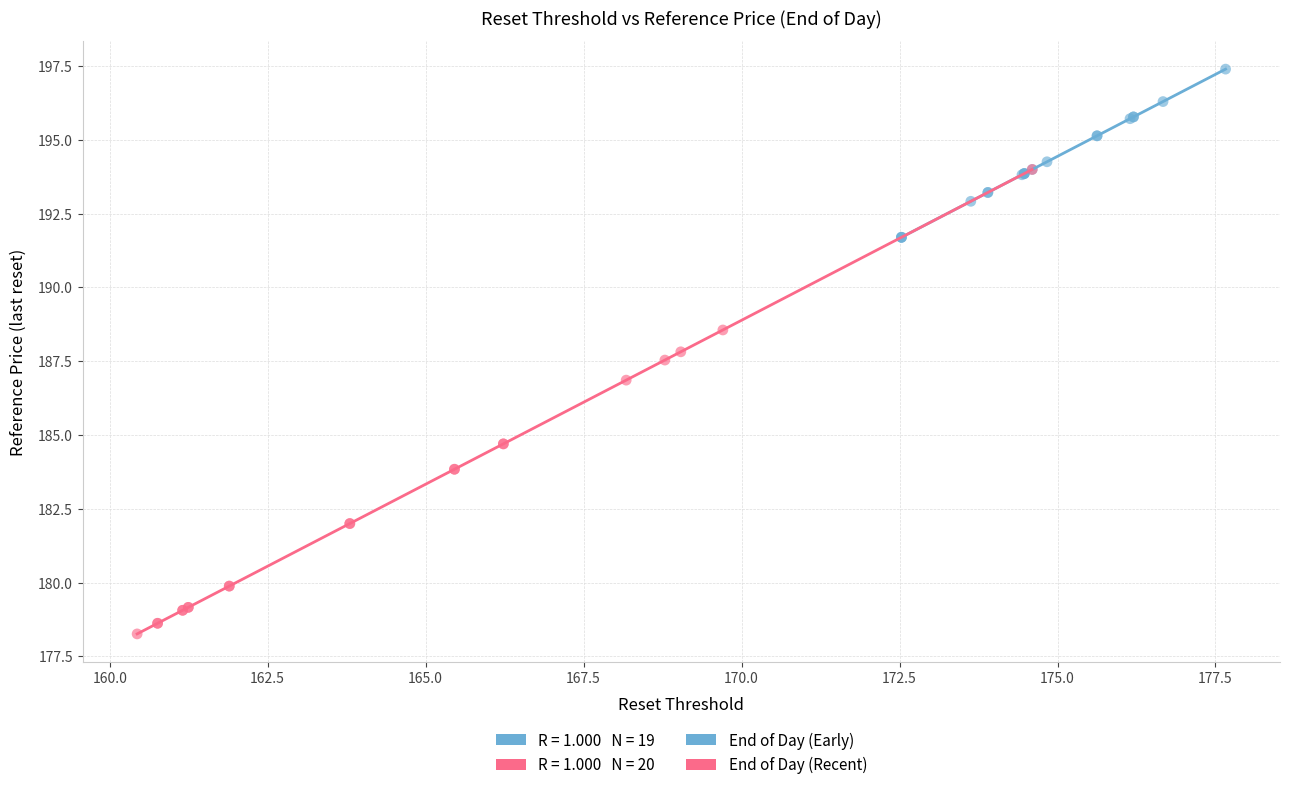

Which series has the widest spread of Y values?

End of Day (Recent)